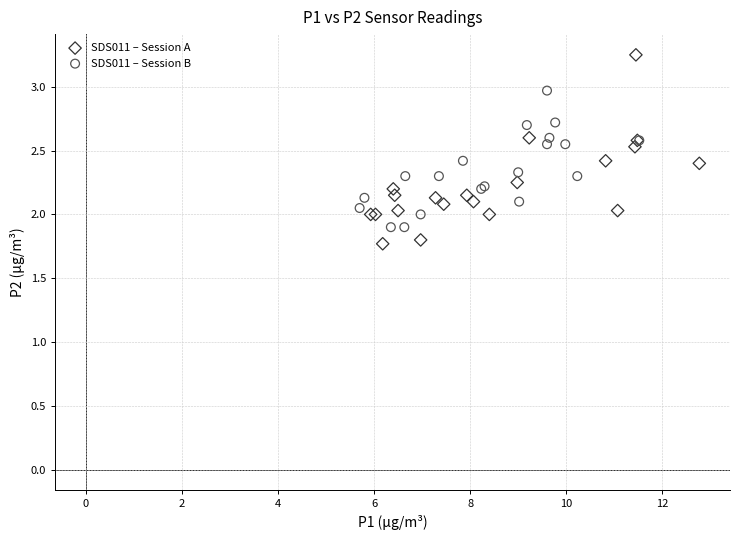

Which series reaches the maximum Y coordinate?

SDS011 – Session A